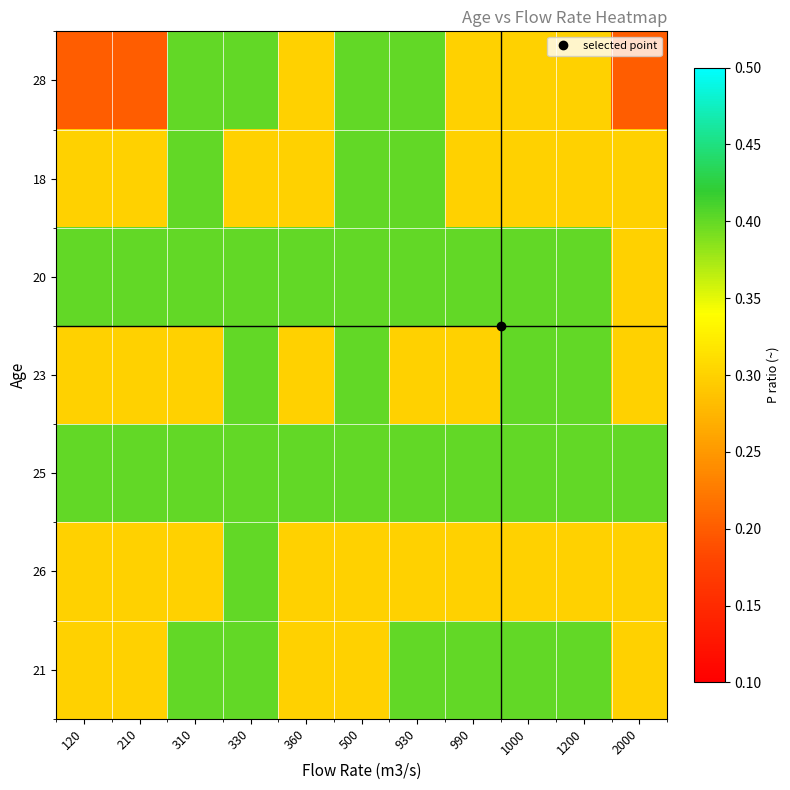

What is the total value across all series at 990?

2.4